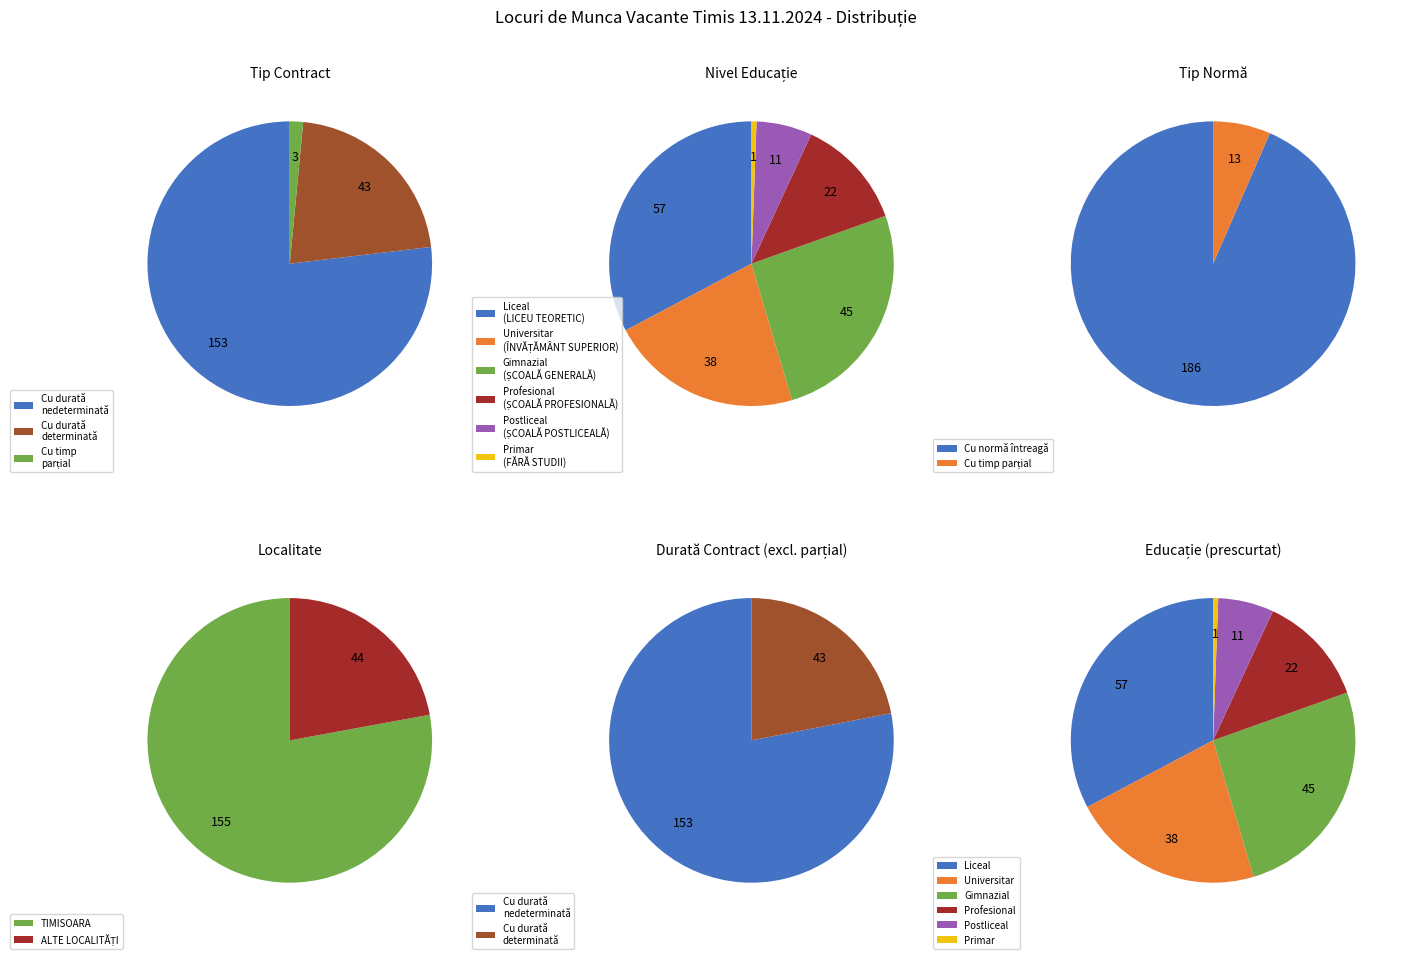

What is the change in value from Cu durată determinată to Cu timp parțial?

-40